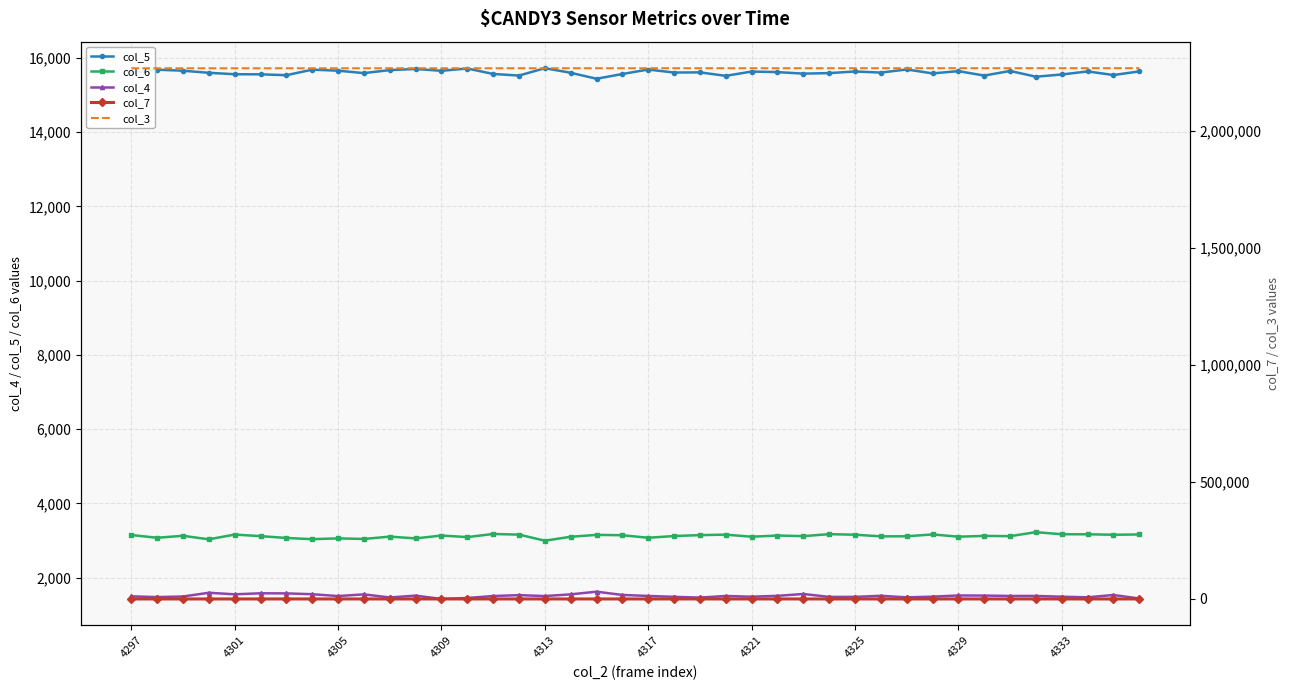

True or false: col_6 and col_5 intersect in this chart.

False